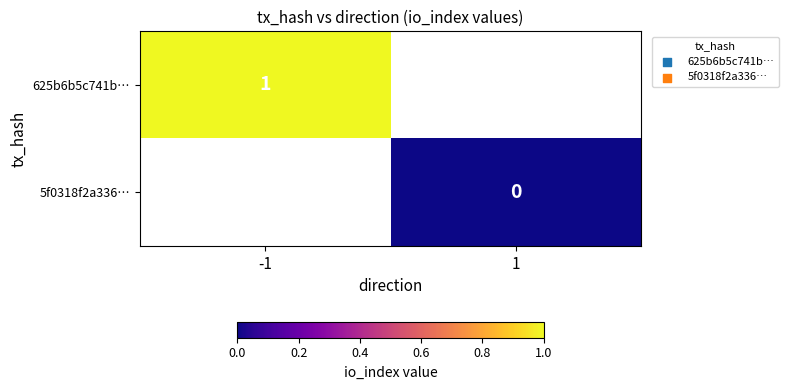

At how many categories does at least one series exceed 0?

1